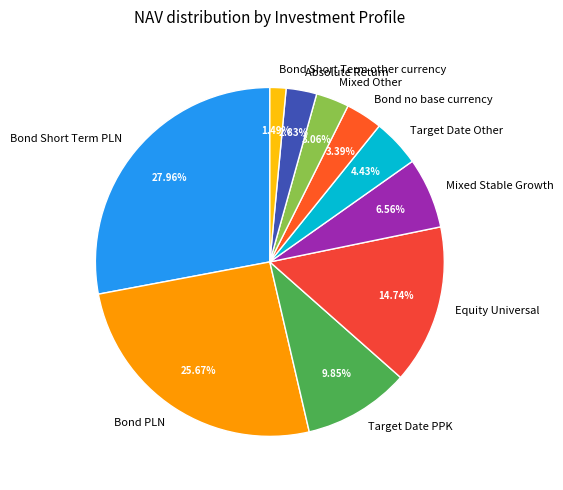

To the nearest percent, what is the average slice percentage?

10%